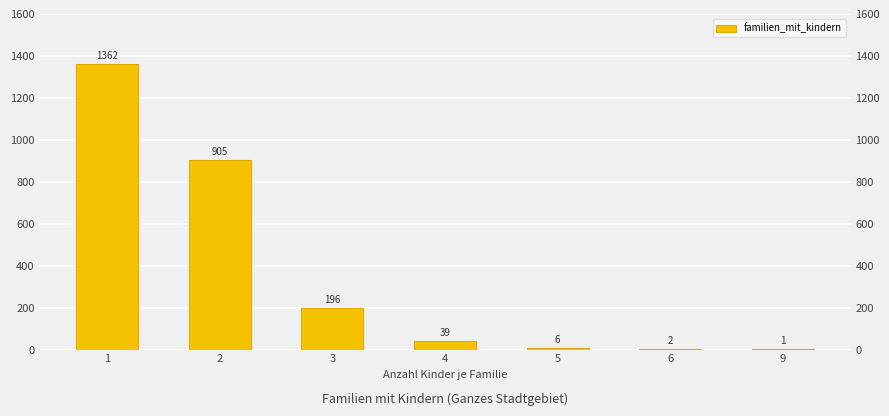

Are the bars grouped side by side (vs. stacked)?

No